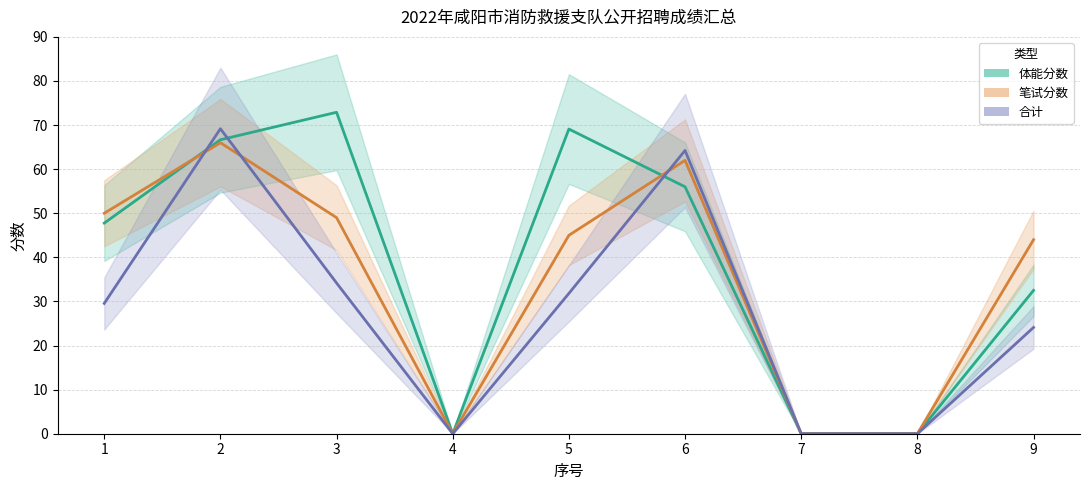

Read the 体能分数 value at 6.

56.0